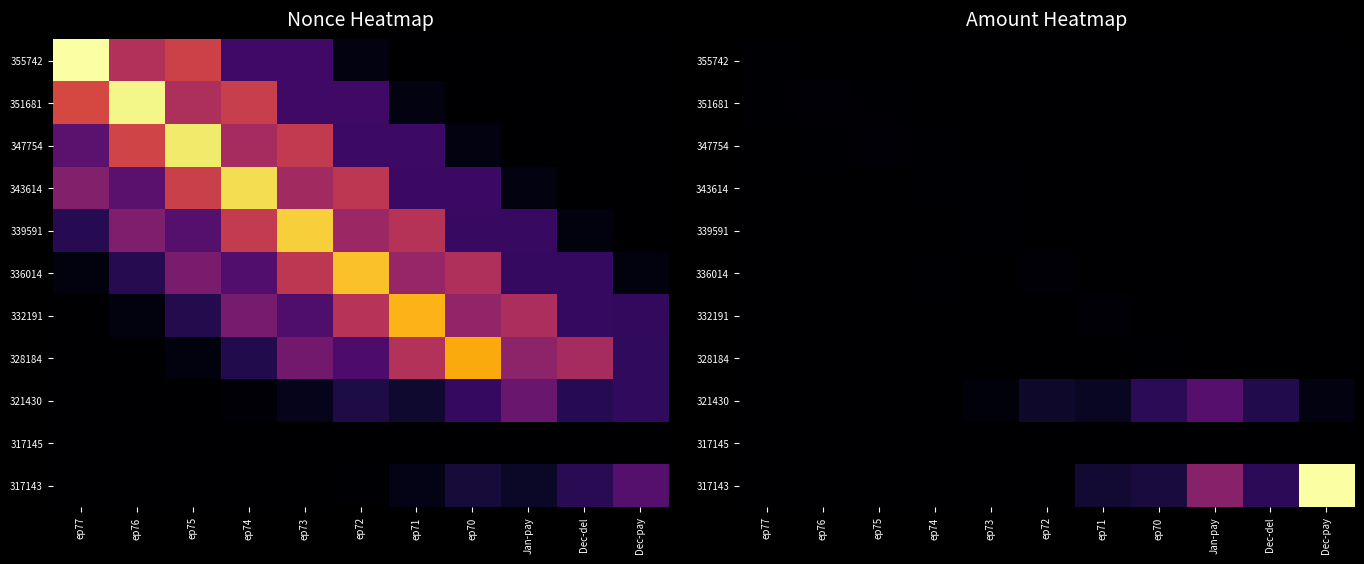

The value of 336014 at ep74 is 1.6. True or false?

True